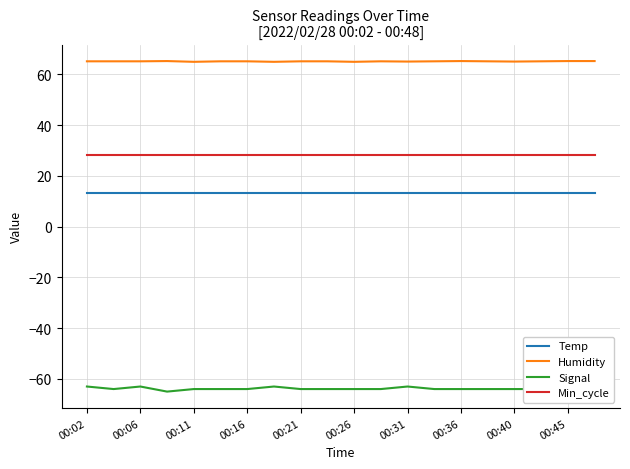

Reading left to right, extract all data points from this chart.

Temp: 13.4	13.4	13.4	13.4	13.4	13.4	13.4	13.4	13.4	13.4	13.4	13.4	13.4	13.4	13.4	13.4	13.4	13.4	13.4	13.4
Humidity: 65.1	65.1	65.1	65.2	64.9	65.1	65.1	64.9	65.1	65.1	64.9	65.1	65.0	65.1	65.2	65.1	65.0	65.1	65.2	65.2
Signal: -63.0	-64.0	-63.0	-65.0	-64.0	-64.0	-64.0	-63.0	-64.0	-64.0	-64.0	-64.0	-63.0	-64.0	-64.0	-64.0	-64.0	-64.0	-64.0	-65.0
Min_cycle: 28.0	28.0	28.0	28.0	28.0	28.0	28.0	28.0	28.0	28.0	28.0	28.0	28.0	28.0	28.0	28.0	28.0	28.0	28.0	28.0